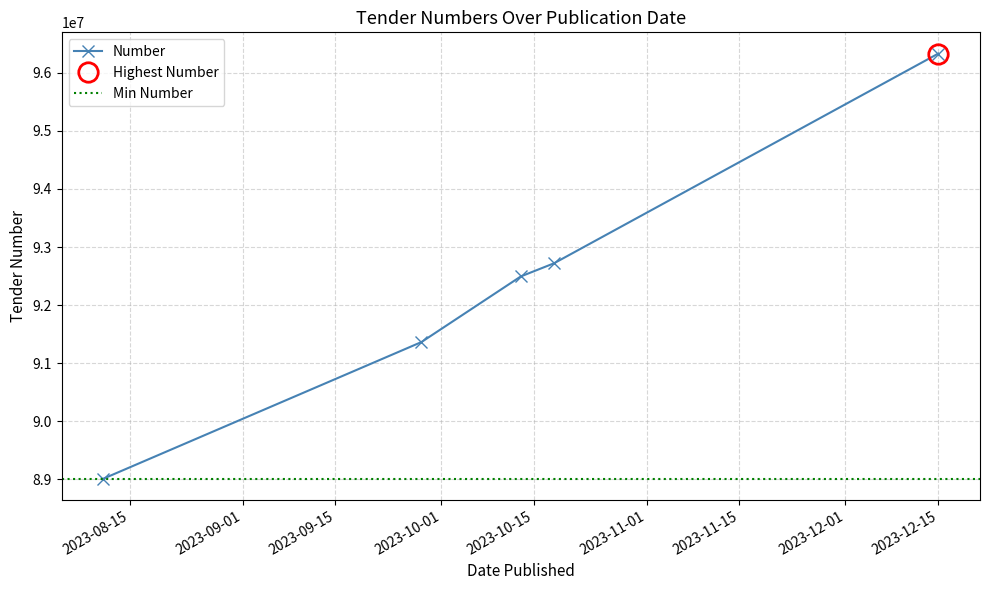

List the labels in order of value, smallest first.

2023-08-11, 2023-09-28, 2023-10-13, 2023-10-18, 2023-12-15